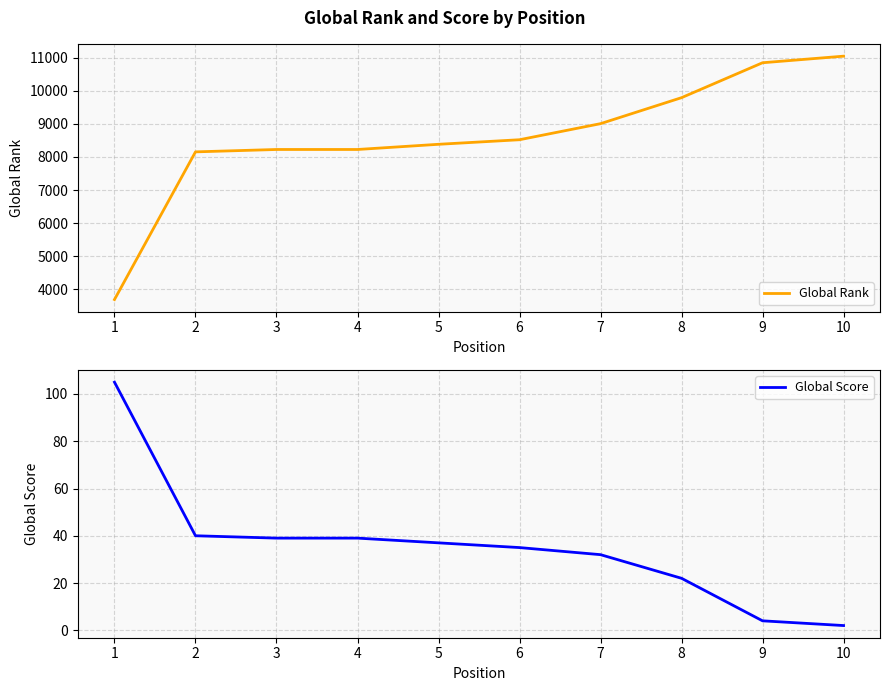

What is the total value across all series at 8?

9816